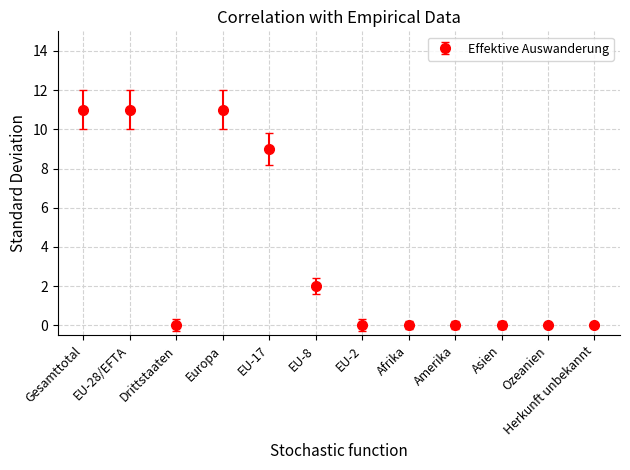

What is the greatest value displayed?

11